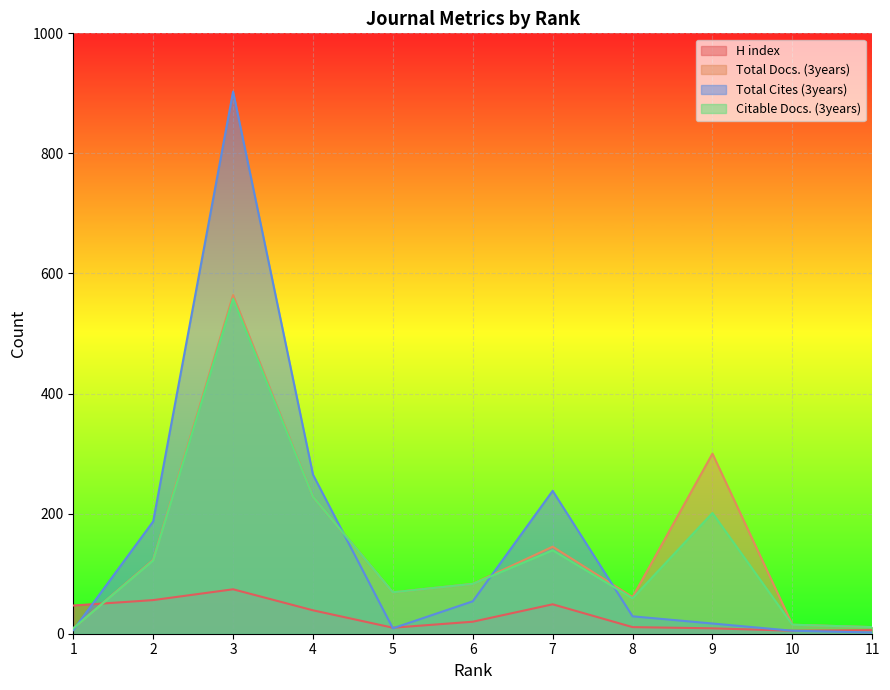

Is the value of Total Cites (3years) at 2 greater than the value of Total Docs. (3years) at 2?

Yes